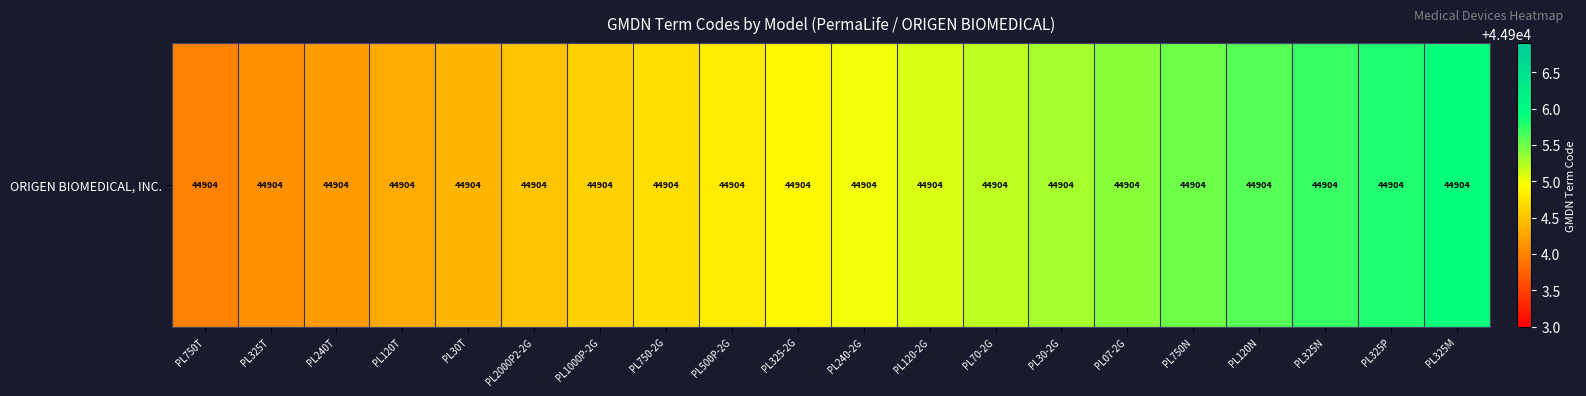

At which category does the chart reach its minimum across all series?

PL750T